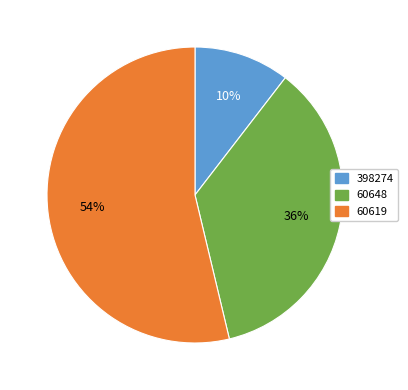

To the nearest percent, what is the average slice percentage?

33%